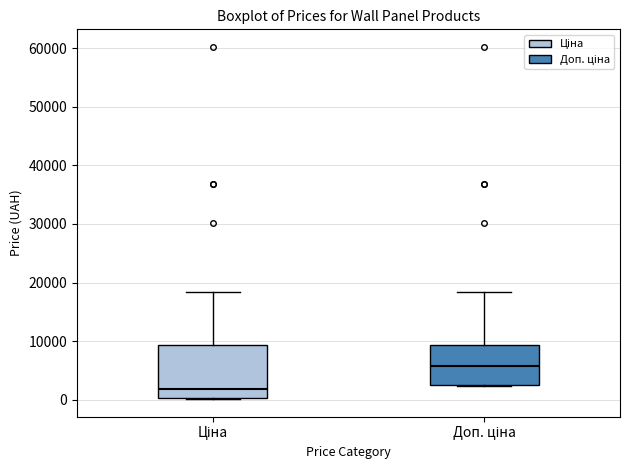

Reading left to right, transcribe this box plot: for each box, give where its median line is, the range the box spans, and where its two whiskers end, as read against the y-axis. The values are not printed on the chart, so give them approximately, as read against the axis.

Ціна: median 2000, box 0 to 9000, whiskers 0 to 18000
Доп. ціна: median 6000, box 3000 to 9000, whiskers 2000 to 18000